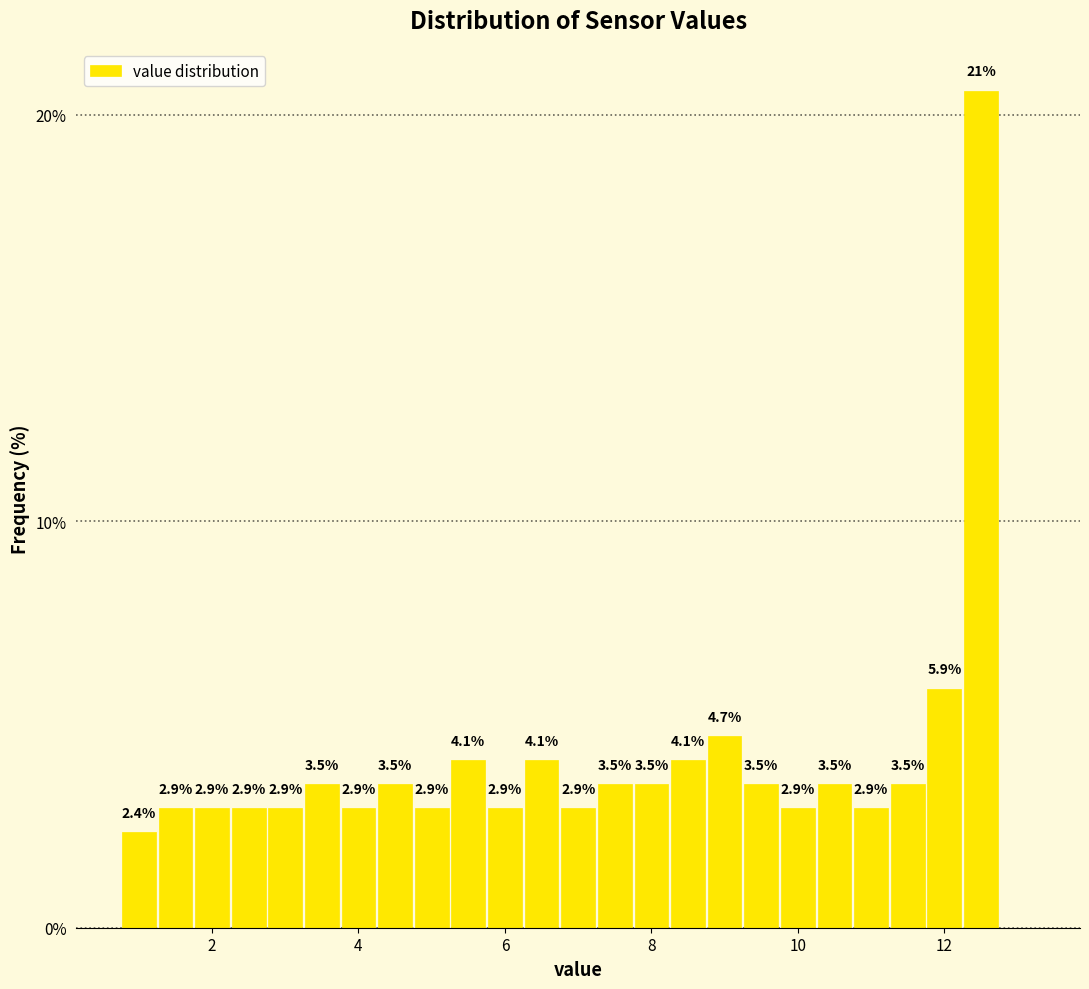

Around what value on the x-axis is the tallest bar? Give the approximate position of its centre, as read against the axis.

12.6